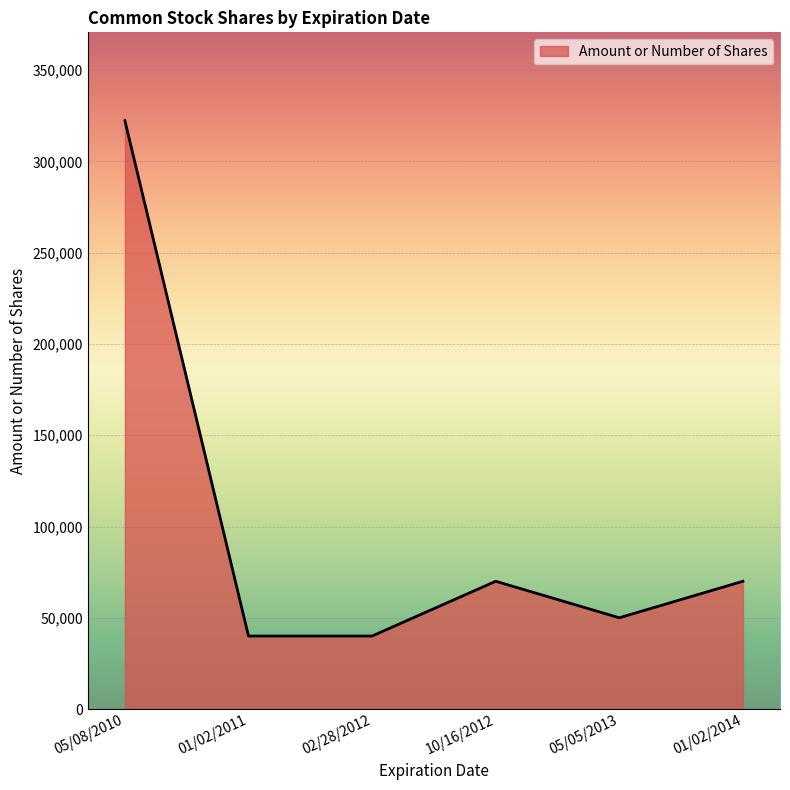

What is the difference between the values at 05/08/2010 and 02/28/2012?

282400